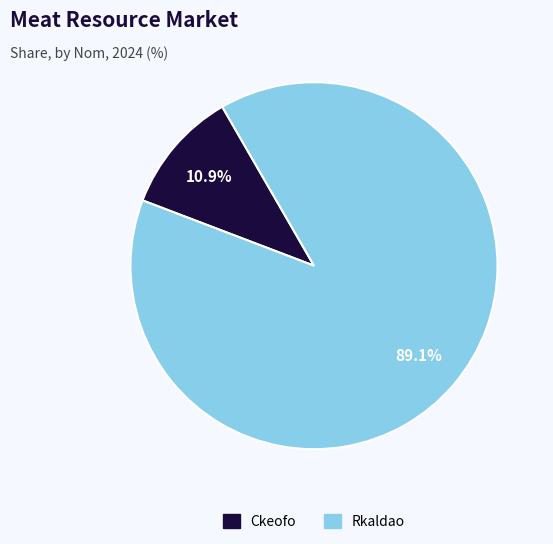

To the nearest percent, what is the difference between the Ckeofo and Rkaldao slice percentages?

78%